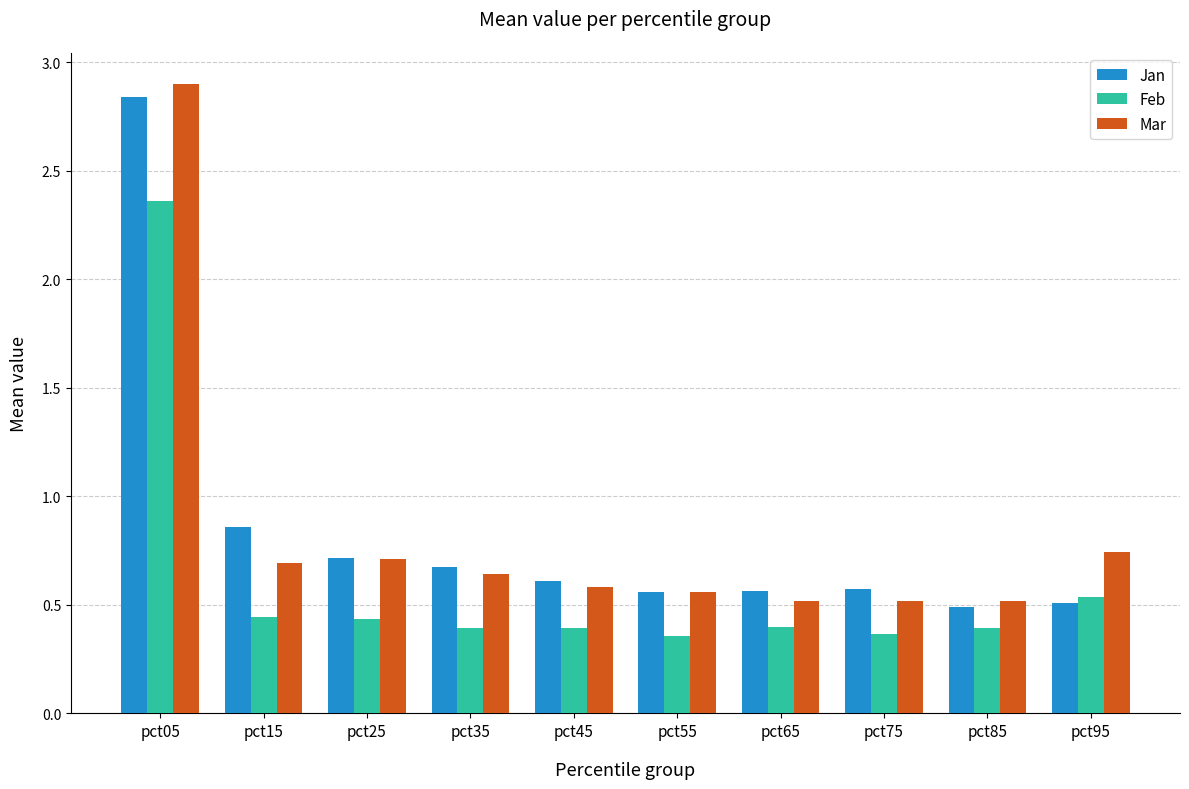

The value of Jan at pct85 is 0.5. True or false?

True